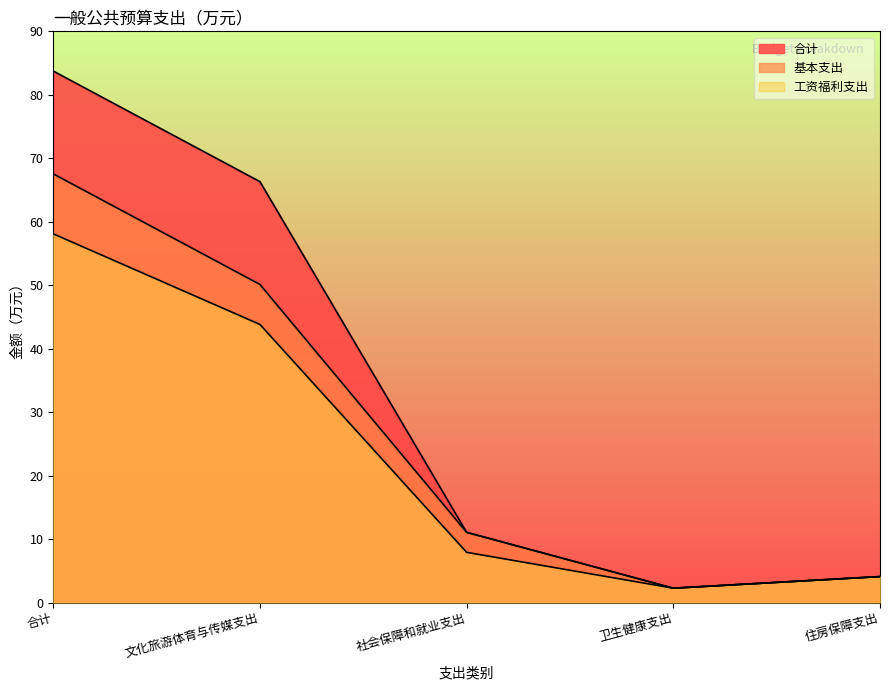

At which label does 合计 first exceed 11?

合计